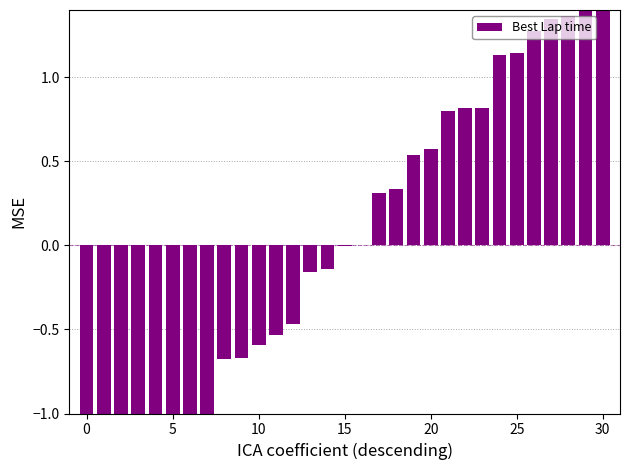

The value at 27 is 0.3. True or false?

False